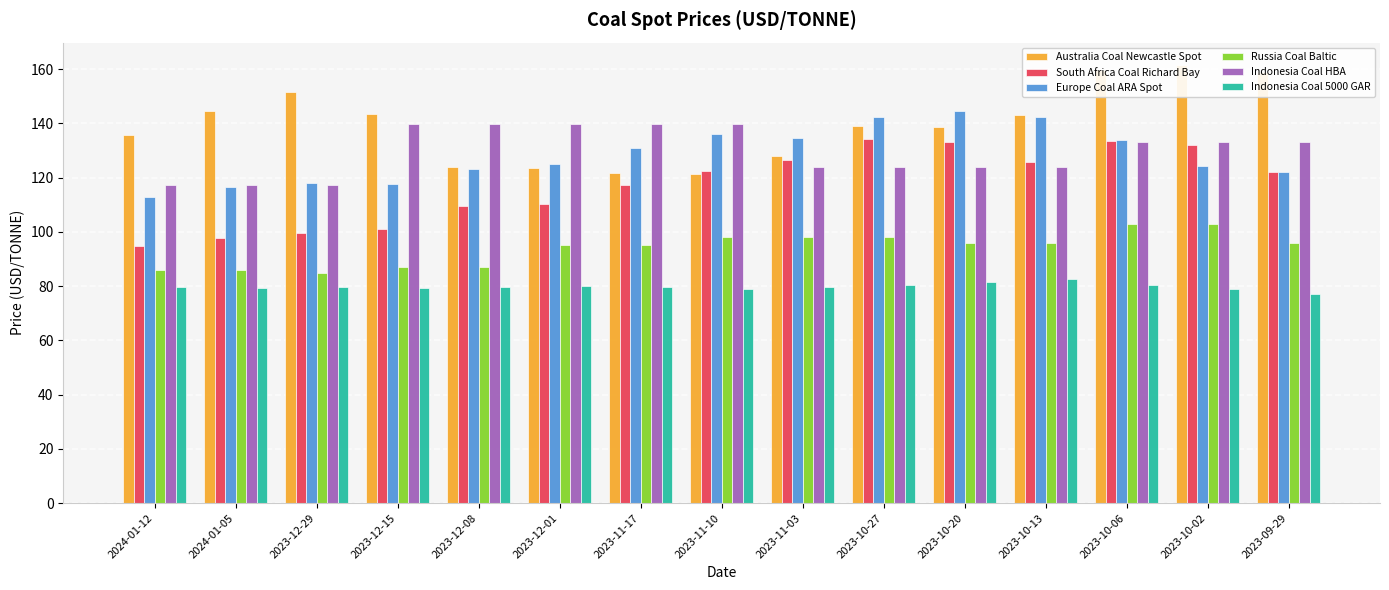

Count the number of data series in this chart.

6